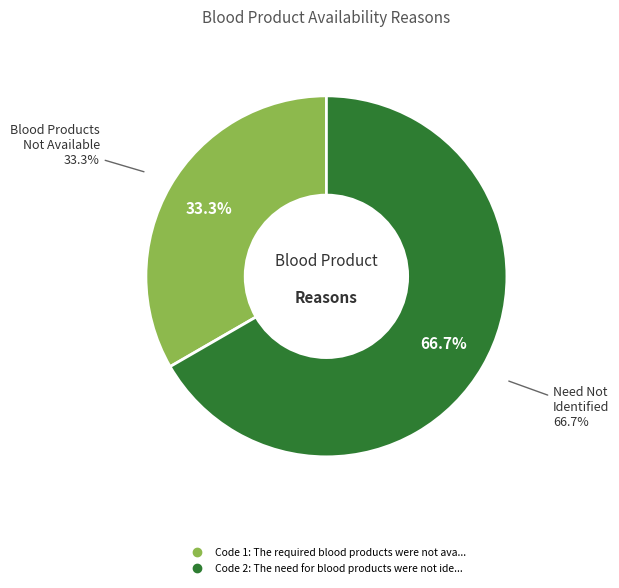

Which slice is the smallest?

The required blood products were not available